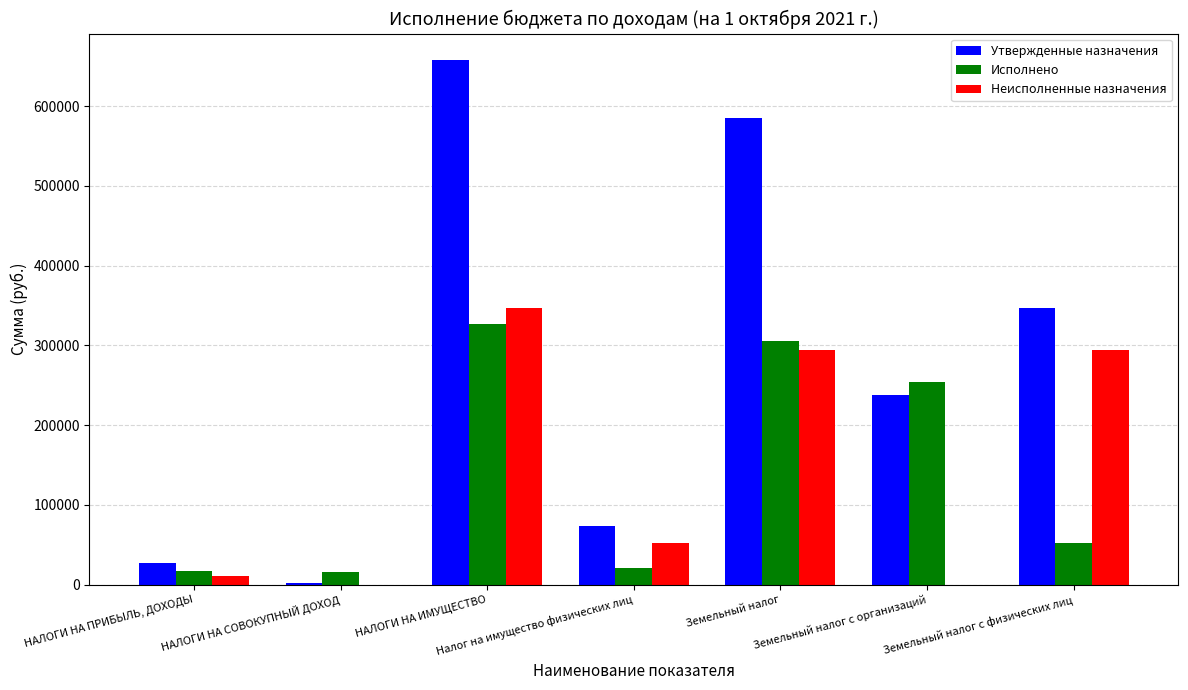

What is the greatest value displayed?

658000.0